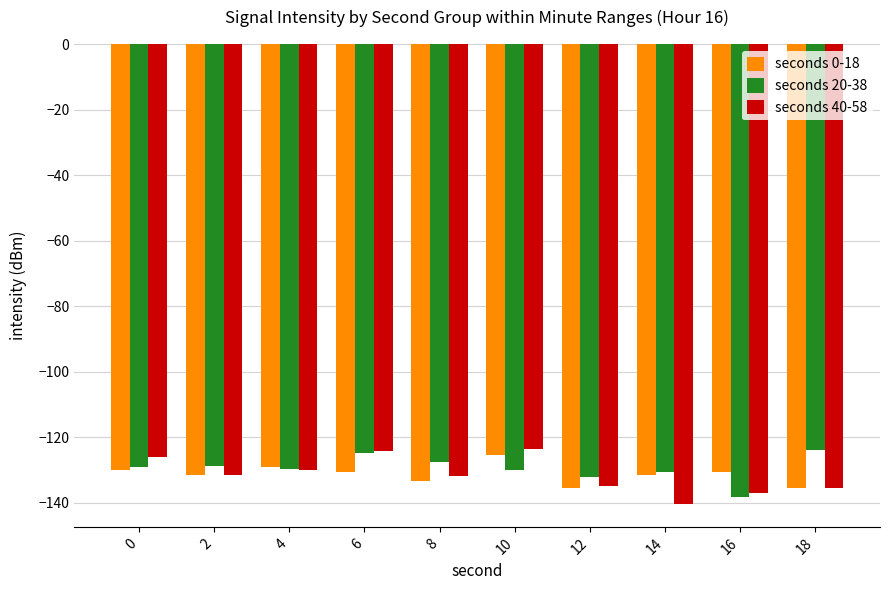

Does the chart contain stacked bars?

No